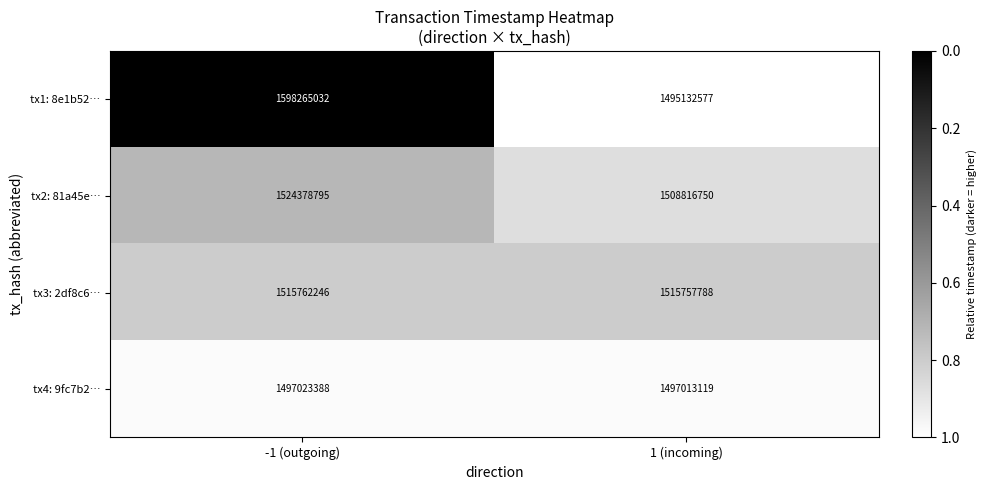

The tx4: 9fc7b2… series shows 1956238341 at 1 (incoming). True or false?

False